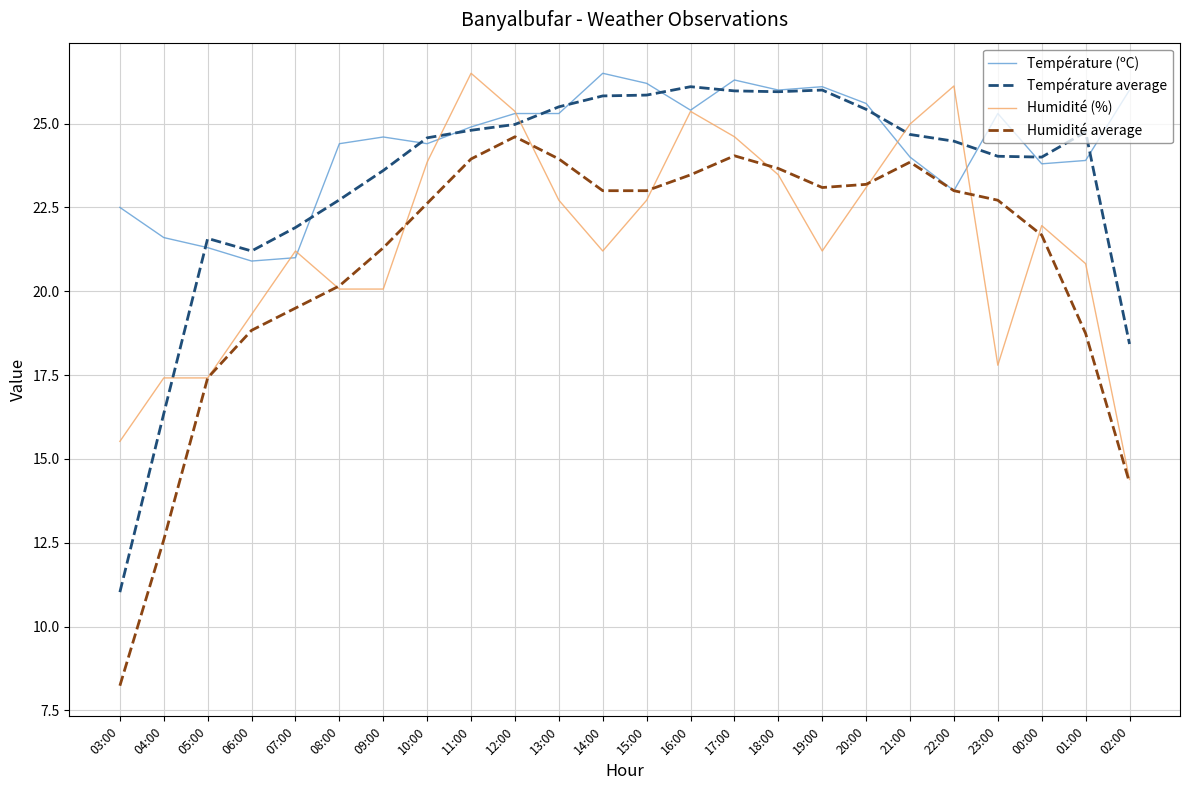

Between 05:00 and 21:00, which series saw the biggest shift?

Humidité (%)